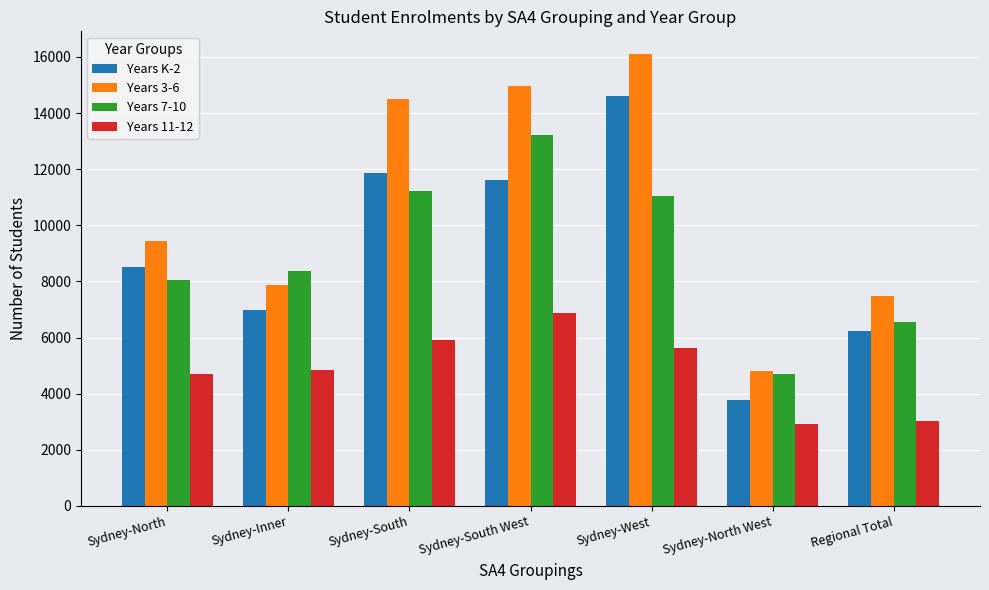

At which label does Years 7-10 reach its peak?

Sydney-South West